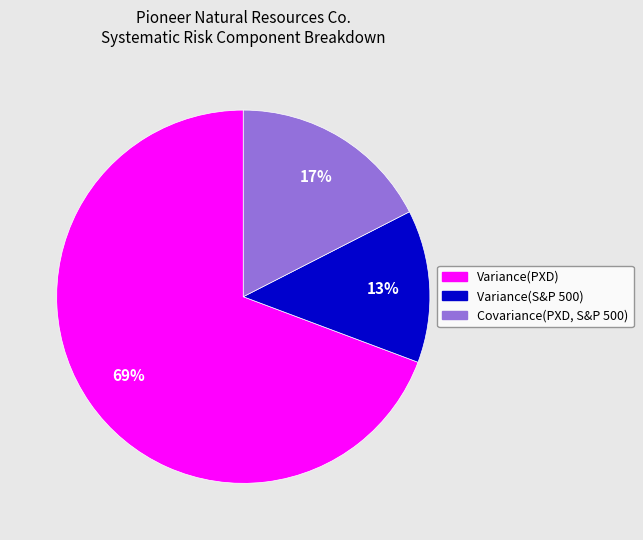

What percentage is the Covariance(PXD, S&P 500) slice, to the nearest percent?

17%